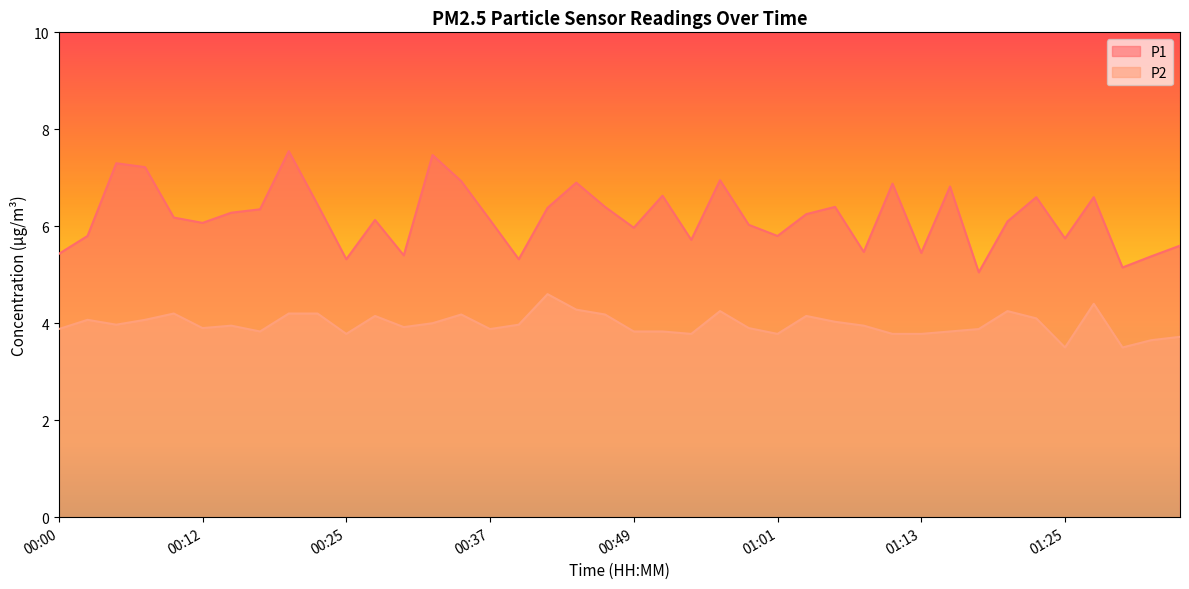

Between 00:00 and 01:01, which series saw the biggest shift?

P1